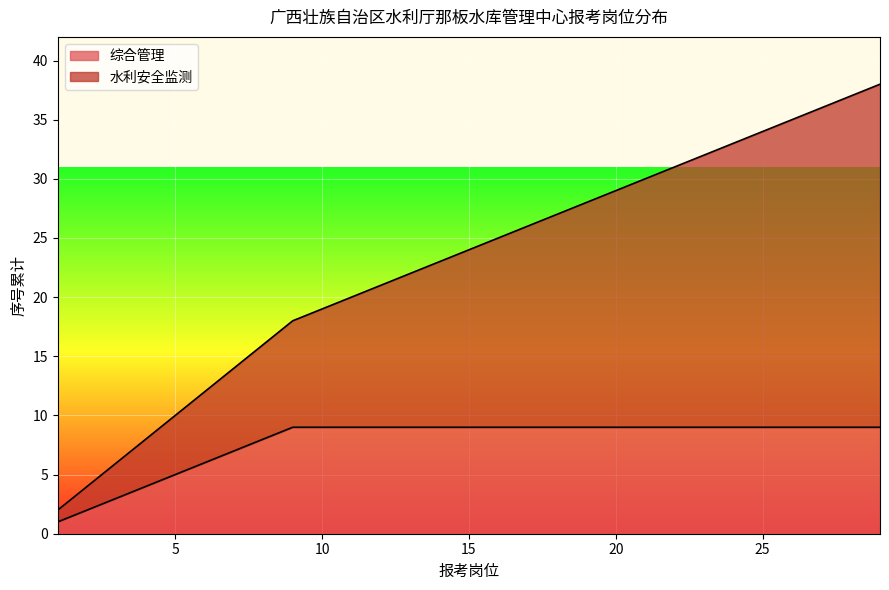

What is the highest value of the 综合管理 series?

9